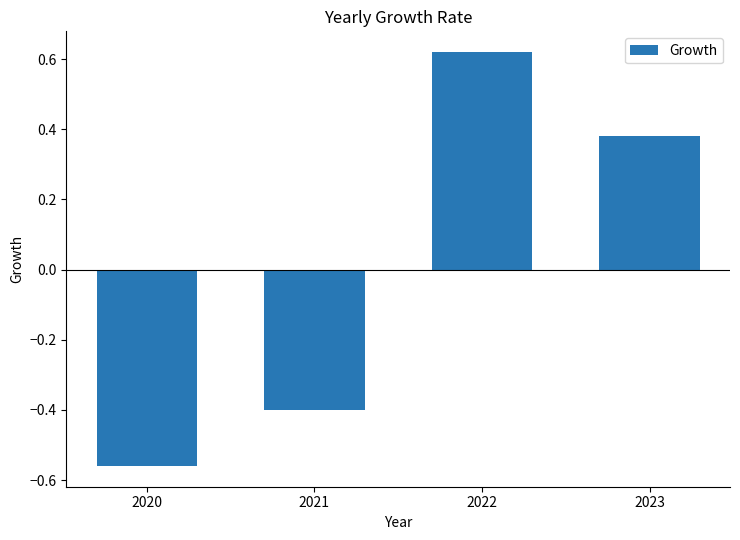

What is the sum of the values at 2022 and 2023?

1.0